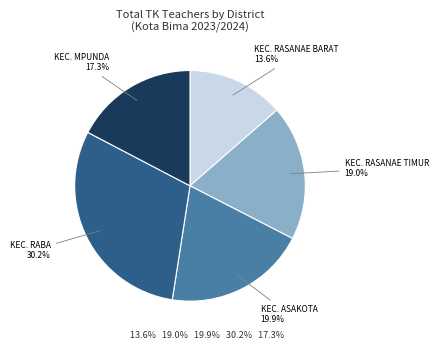

Which slice is the smallest?

KEC. RASANAE BARAT 13.6%